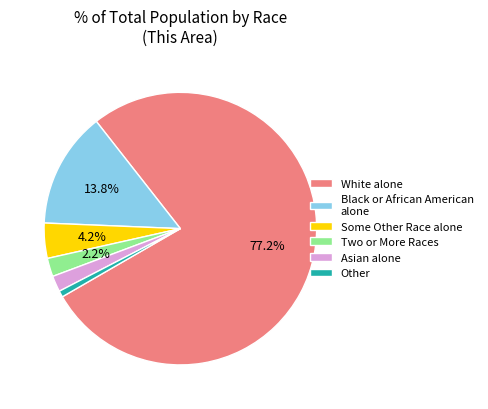

Does White alone account for over 50% of the chart?

Yes